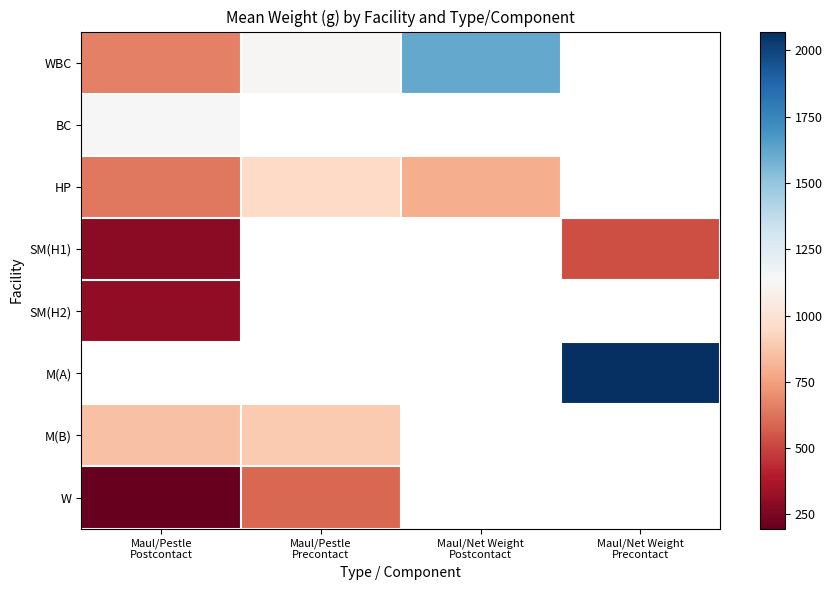

How many data points does each series have?

4